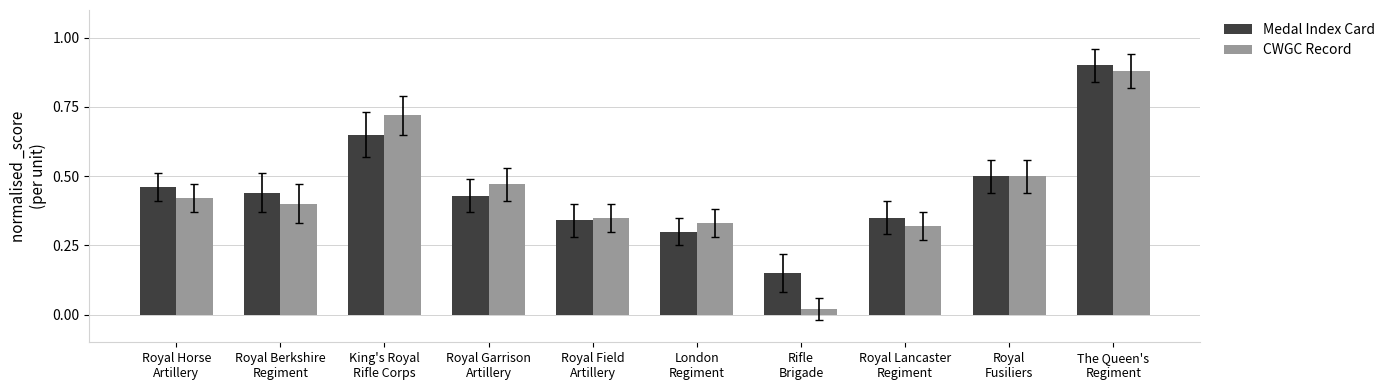

At how many categories does at least one series exceed 0?

10